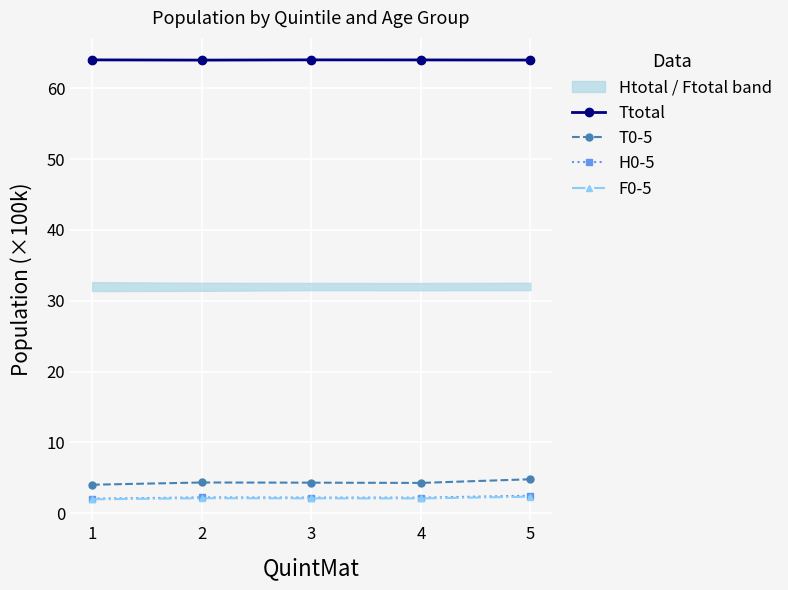

Reading right to left, extract all data points from this chart.

Ttotal: 5=64.0	4=64.0	3=64.0	2=64.0	1=64.0
T0-5: 5=4.8	4=4.3	3=4.3	2=4.3	1=4.0
H0-5: 5=2.5	4=2.2	3=2.2	2=2.2	1=2.0
F0-5: 5=2.3	4=2.1	3=2.1	2=2.1	1=2.0